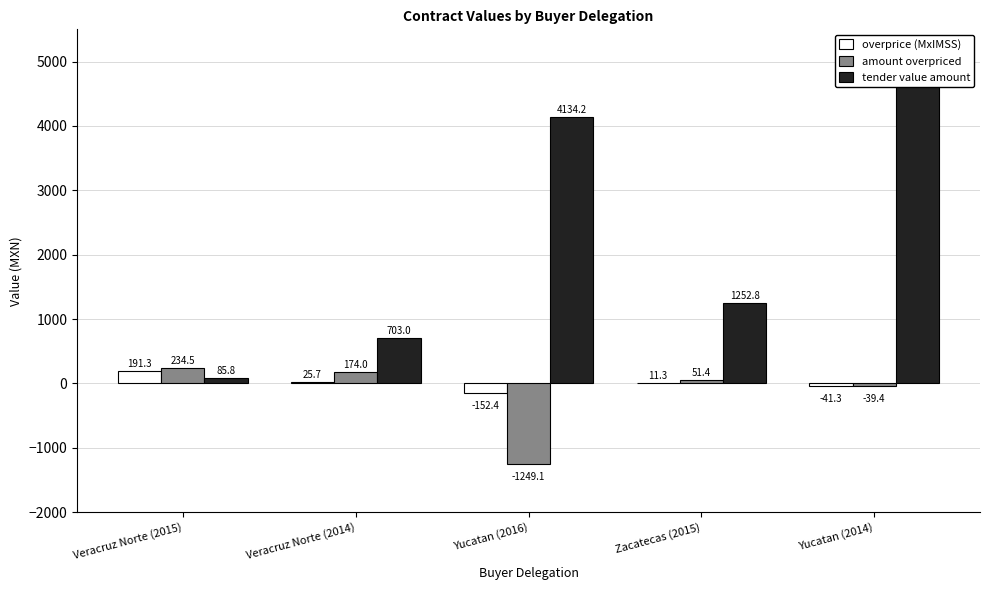

Reading right to left, transcribe all the data shown in this chart.

overprice (MxIMSS): -41.3	11.3	-152.4	25.7	191.3
amount overpriced: -39.4	51.4	-1249.1	174.0	234.5
tender value amount: 4779.2	1252.8	4134.2	703.0	85.8